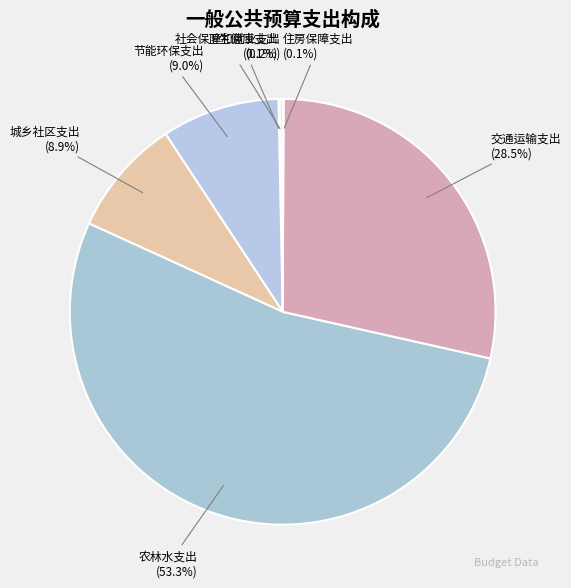

True or false: 城乡社区支出 accounts for 9% of the total.

True